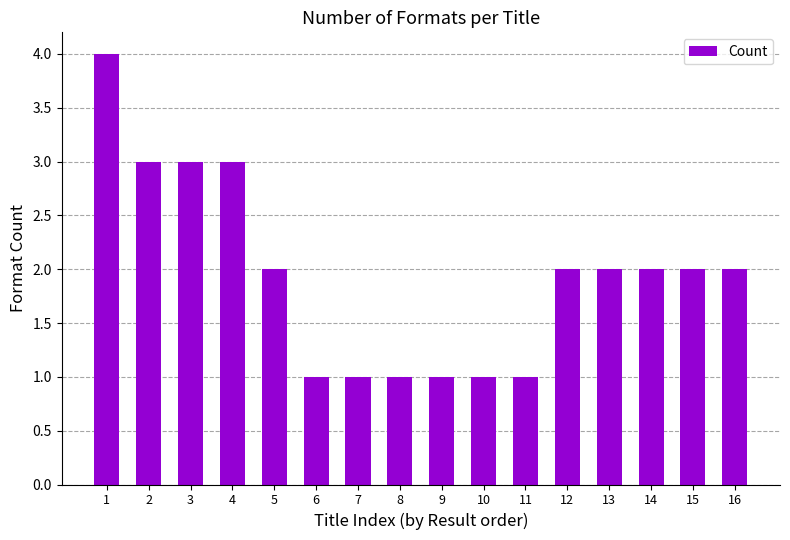

What is the value of the 16th bar from the left?

2